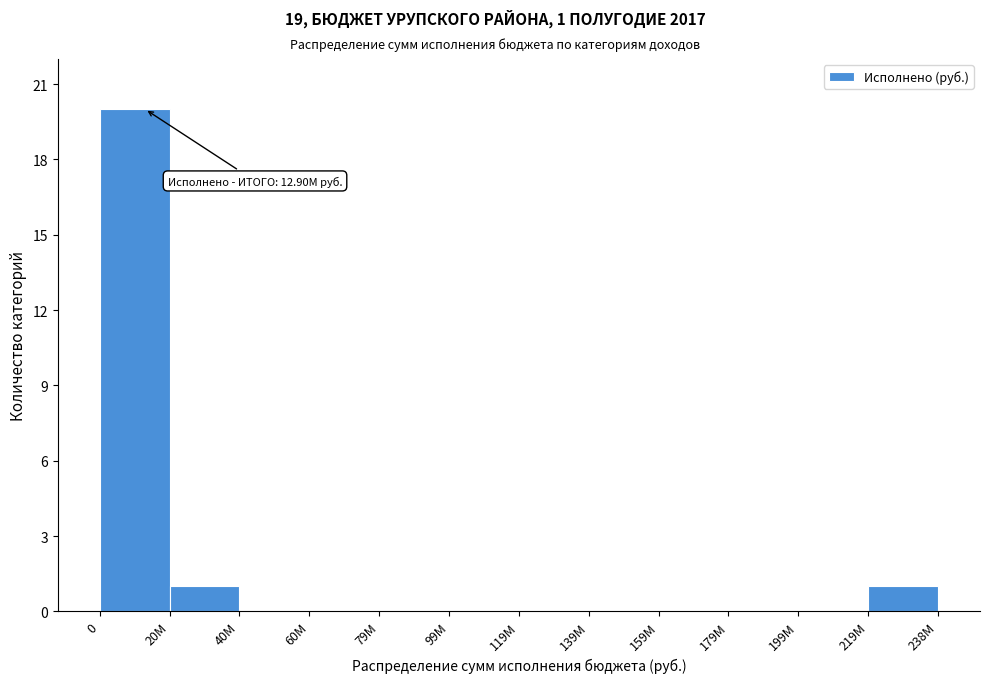

Reading left to right, extract all data points from this chart.

0=20	20M=1	40M=0	60M=0	79M=0	99M=0	119M=0	139M=0	159M=0	179M=0	199M=0	219M=1